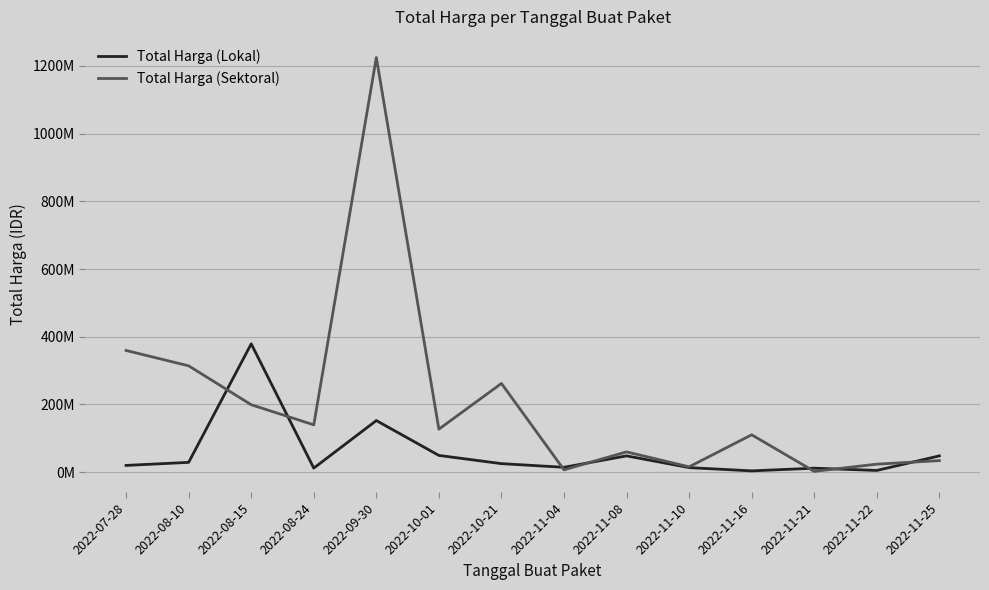

What is the sum of the Total Harga (Lokal) values at 2022-07-28 and 2022-08-24?

31950000